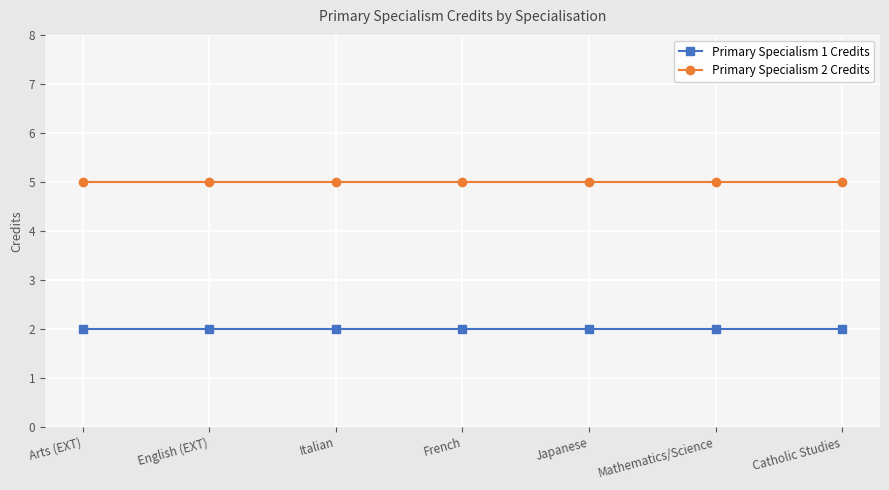

True or false: Primary Specialism 2 Credits and Primary Specialism 1 Credits intersect in this chart.

False